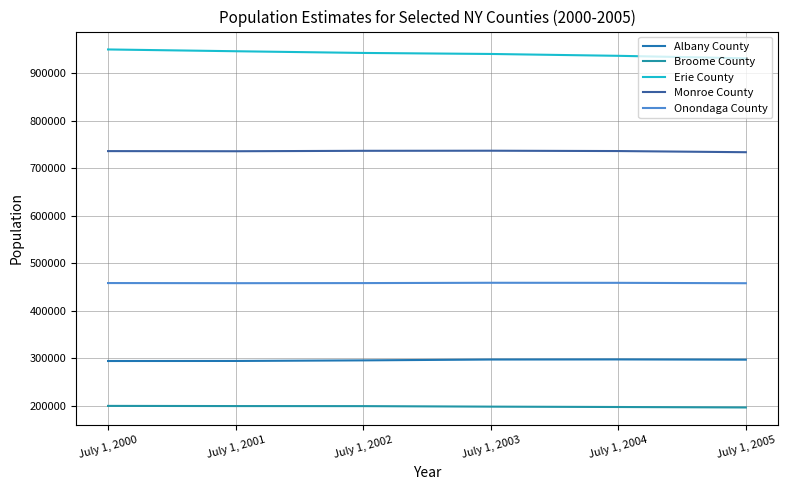

What are all the series names shown in the legend?

Albany County, Broome County, Erie County, Monroe County, Onondaga County